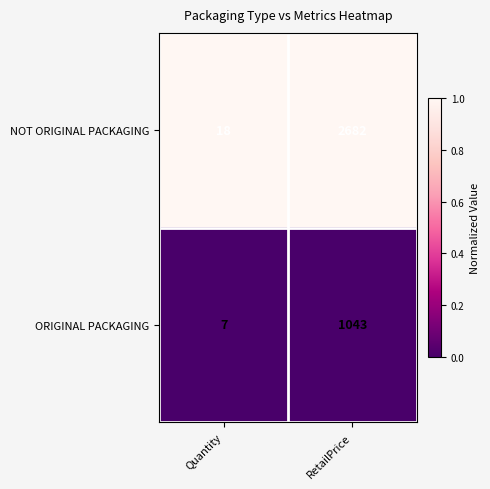

Which category has the lowest value across all series?

Quantity